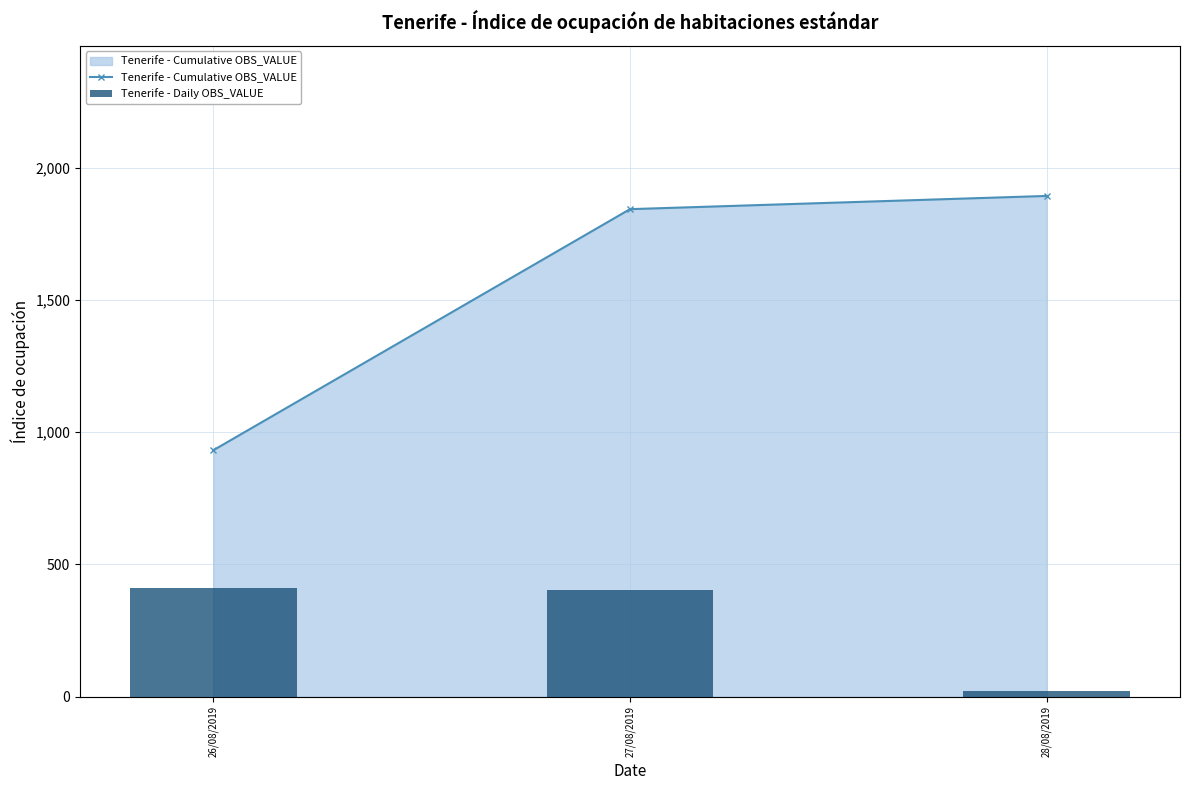

At 27/08/2019, list the series in order from smallest to largest.

Tenerife - Daily OBS_VALUE, Tenerife - Cumulative OBS_VALUE